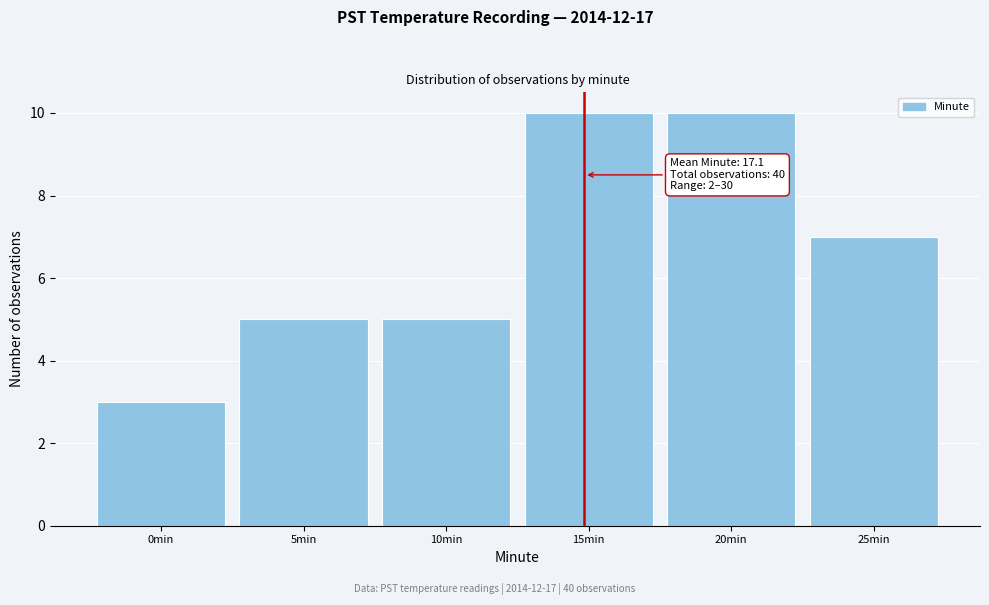

Reading left to right, list all the values displayed in this chart.

0min=3	5min=5	10min=5	15min=10	20min=10	25min=7